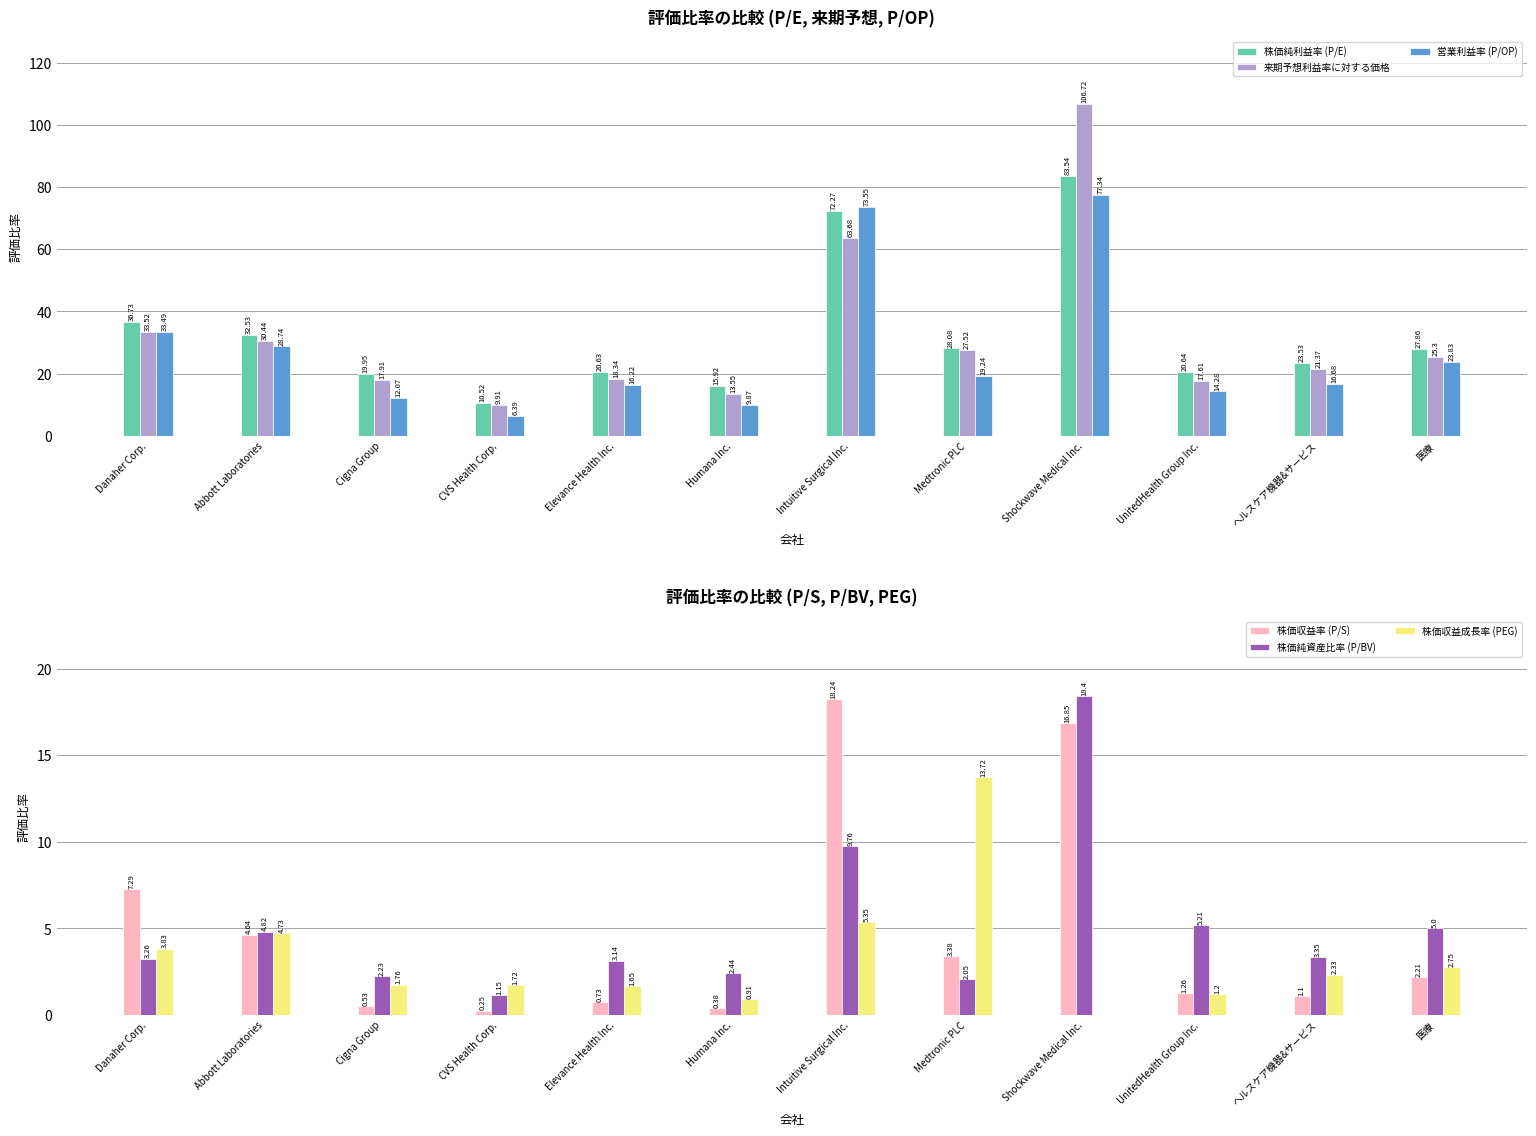

What value does the 株価純利益率 (P/E) series have at Humana Inc.?

15.9